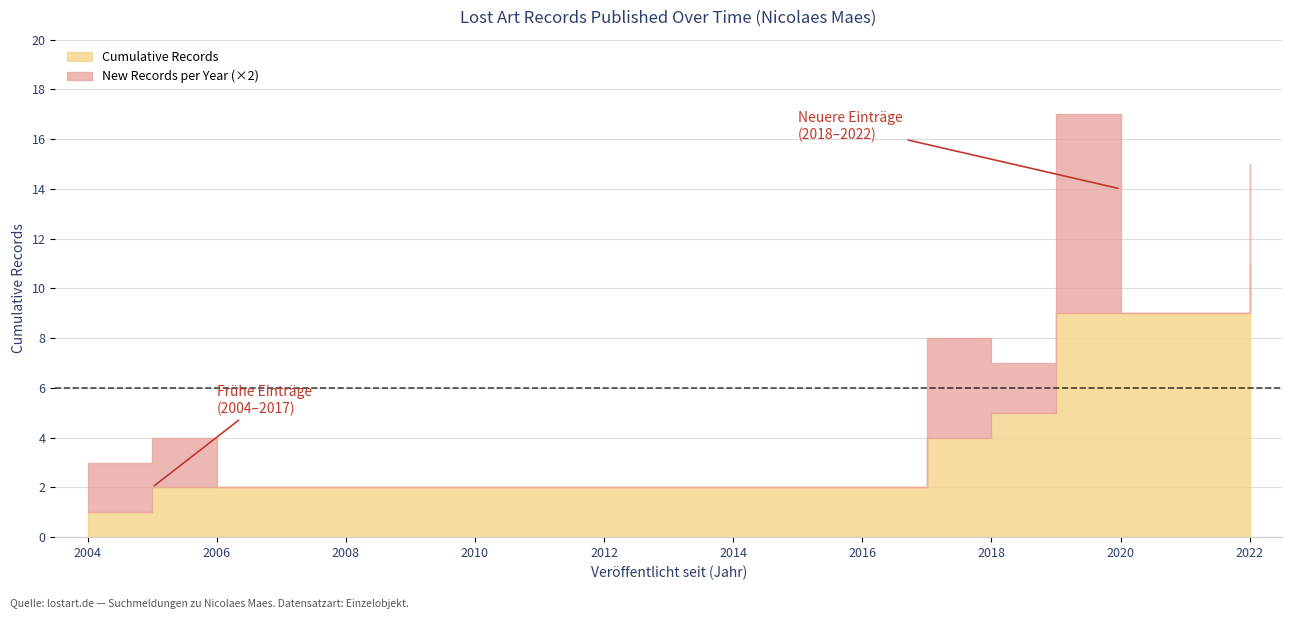

Between 2022-10-07 and 2019-12-05, which is larger?

2022-10-07